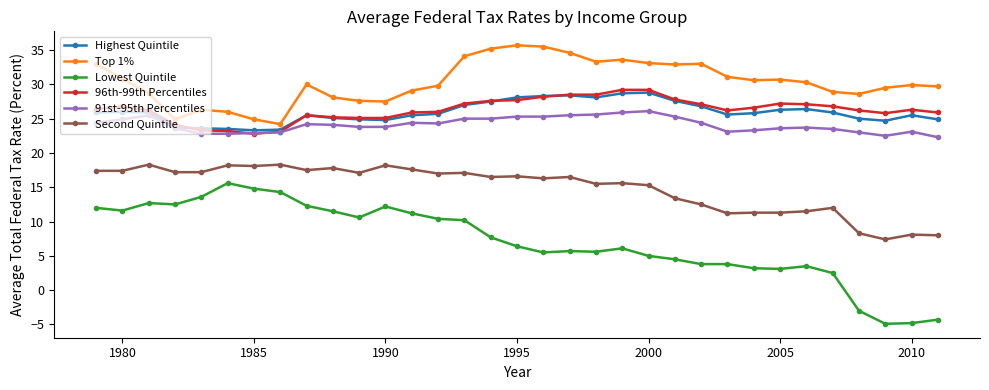

True or false: Lowest Quintile and 96th-99th Percentiles intersect in this chart.

False